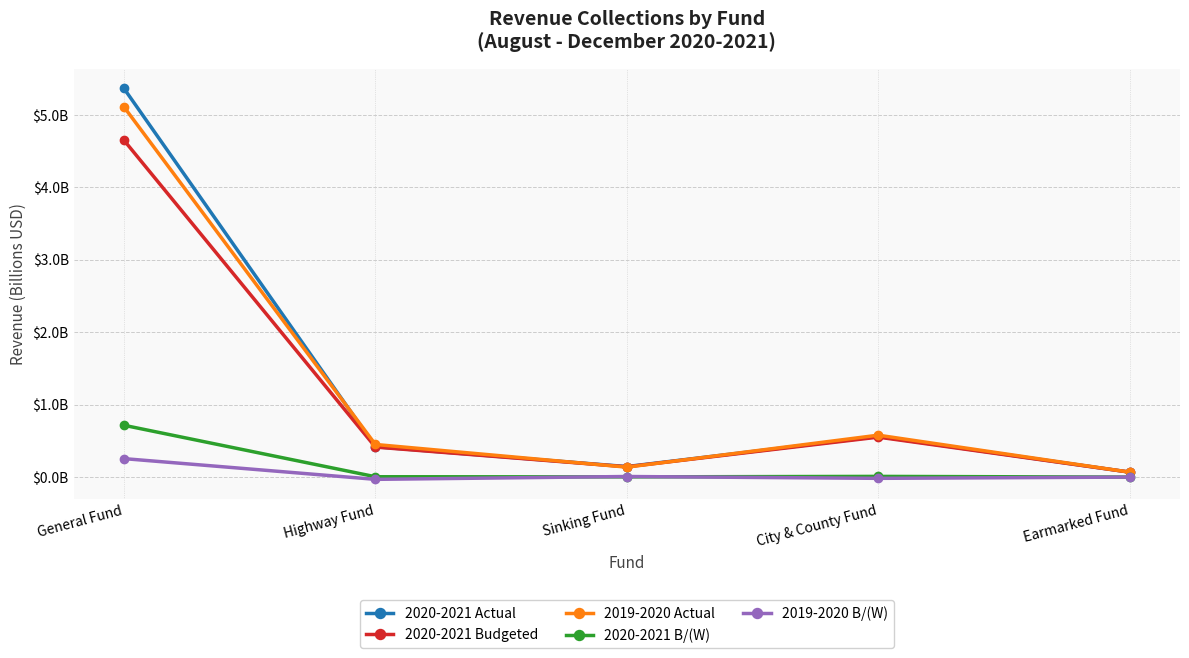

How many interior local peaks does the 2019-2020 B/(W) series have?

1